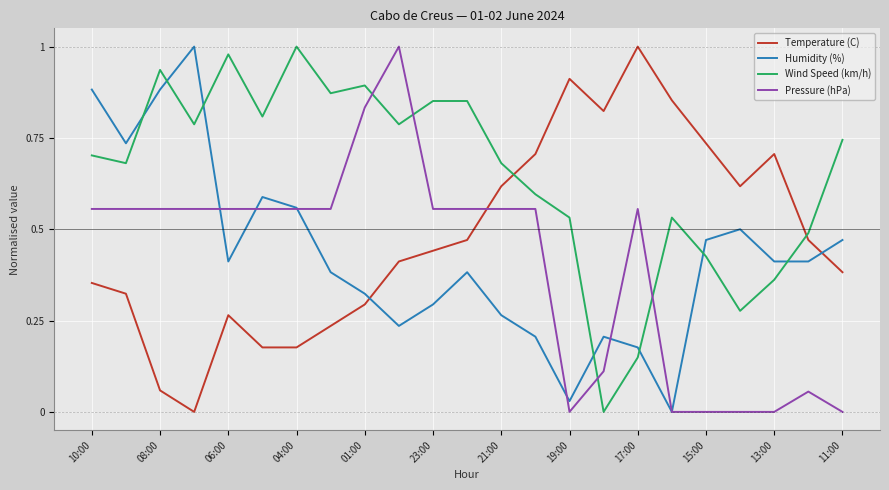

How many intersections are there between Temperature (C) and Pressure (hPa)?

1